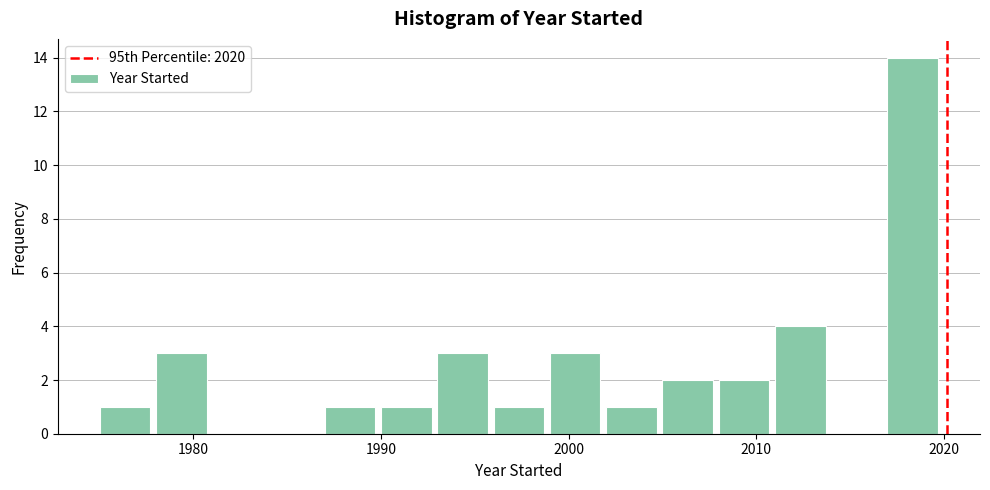

Read against the x-axis, roughly where is the centre of the tallest bar?

2018